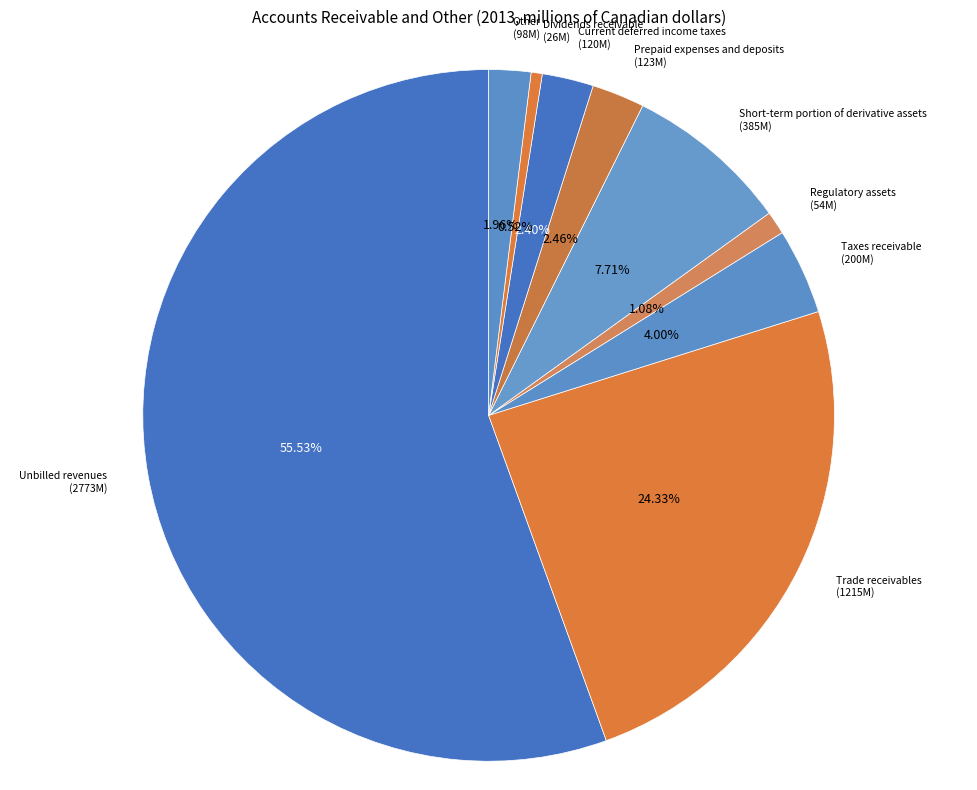

Rank the categories by value from highest to lowest.

Unbilled revenues, Trade receivables, Short-term portion of derivative assets, Taxes receivable, Prepaid expenses and deposits, Current deferred income taxes, Other, Regulatory assets, Dividends receivable